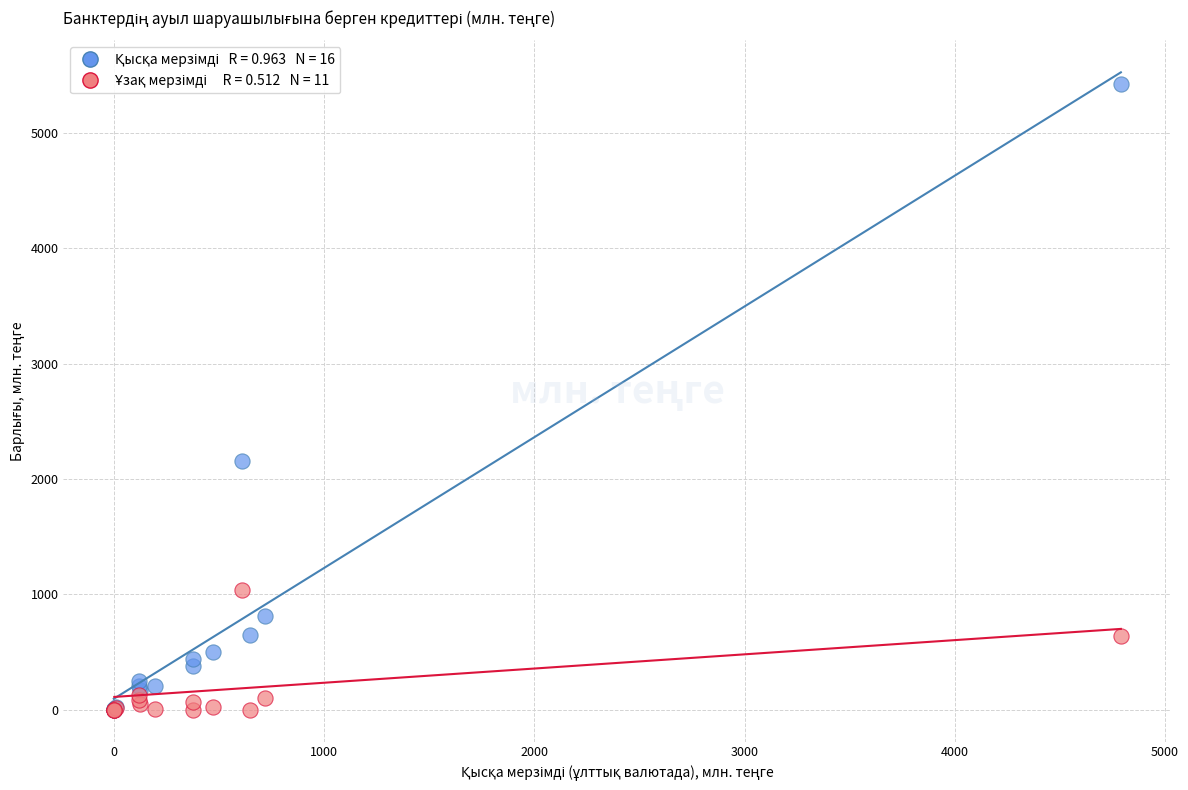

Across all series, what Y value is closest to 2713?

2155.9